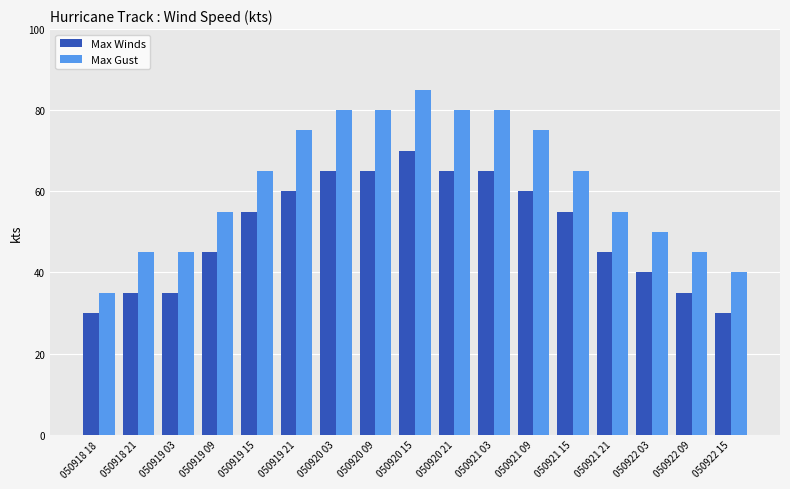

Between 050918 21 and 050920 15, which series saw the biggest shift?

Max Gust